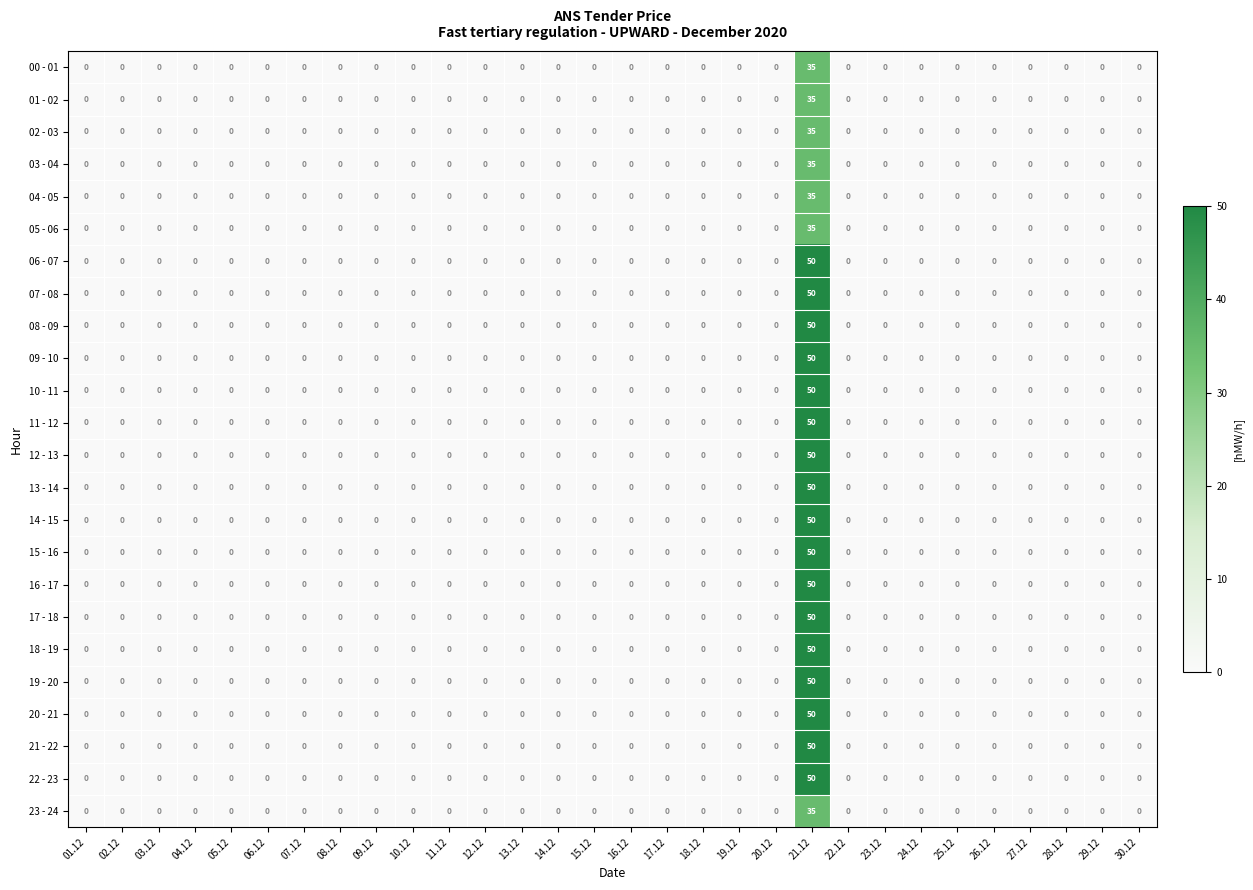

At which category is the sum across all series the highest?

21.12